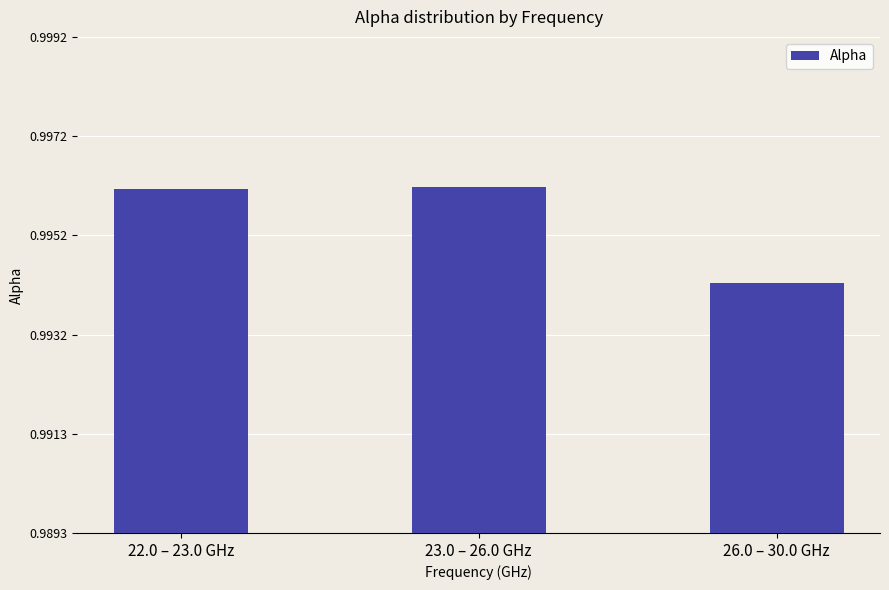

What is the sum of the values at 22.0 – 23.0 GHz and 23.0 – 26.0 GHz?

2.0